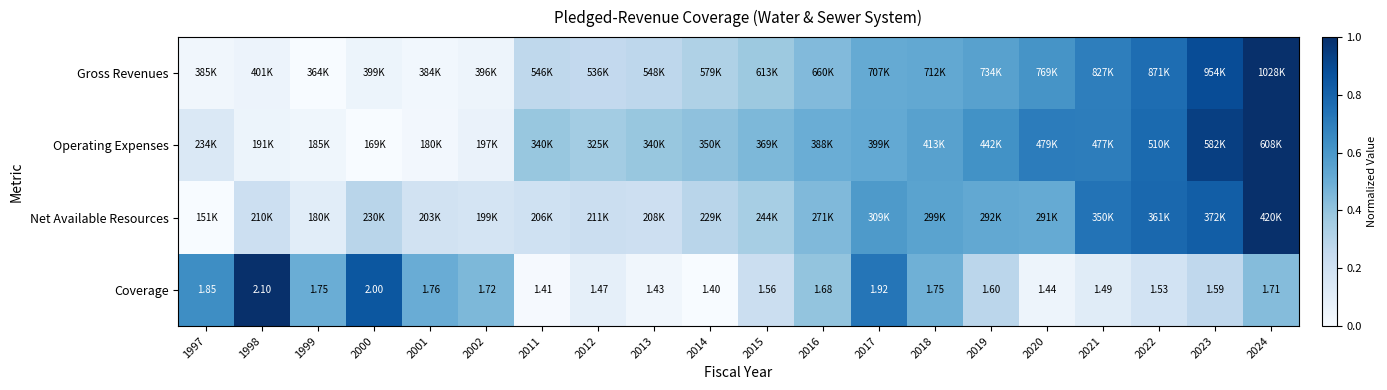

Rank the series at 1999 from highest to lowest value.

Coverage, Net Available Resources, Operating Expenses, Gross Revenues